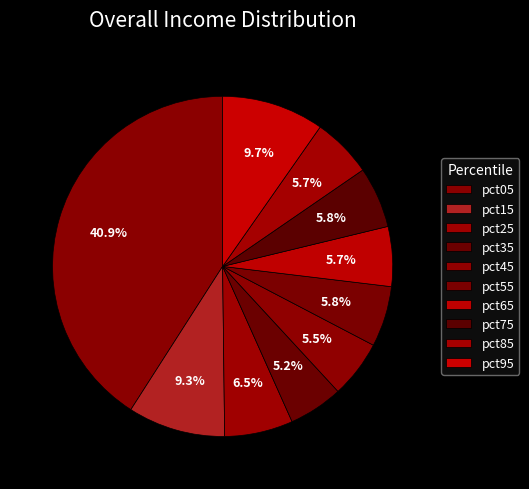

How many segments does this pie chart have?

10